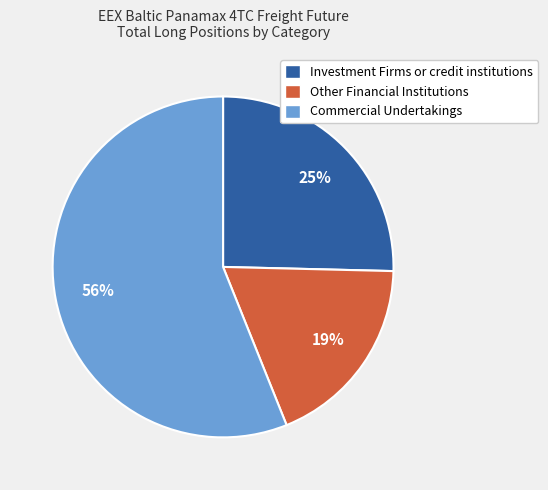

Rank the categories by value from highest to lowest.

Commercial Undertakings, Investment Firms or credit institutions, Other Financial Institutions